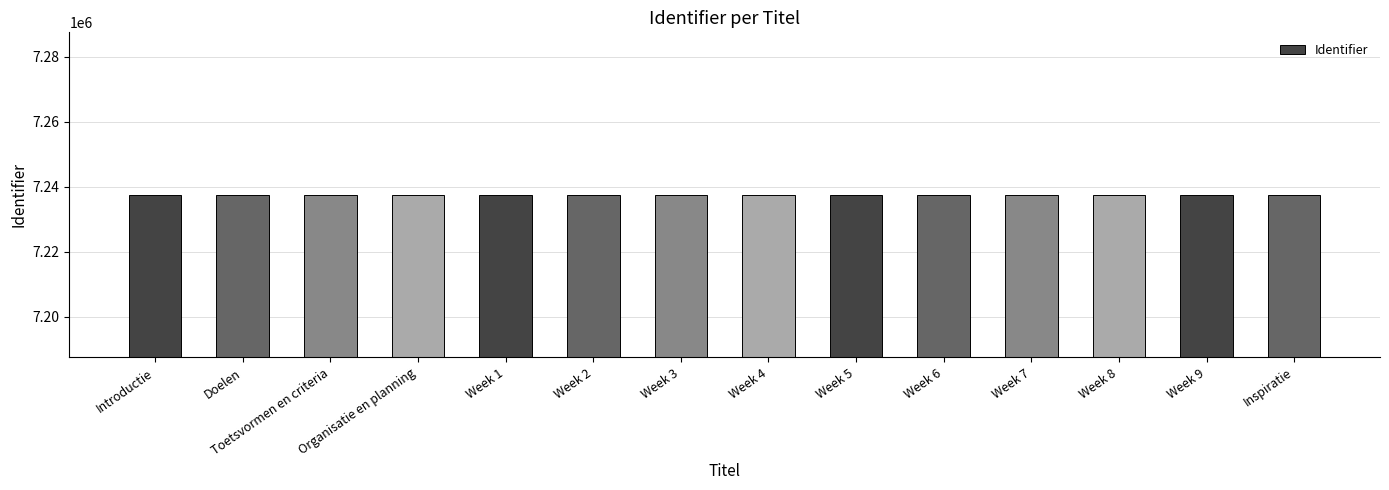

What is the average value?

7237490